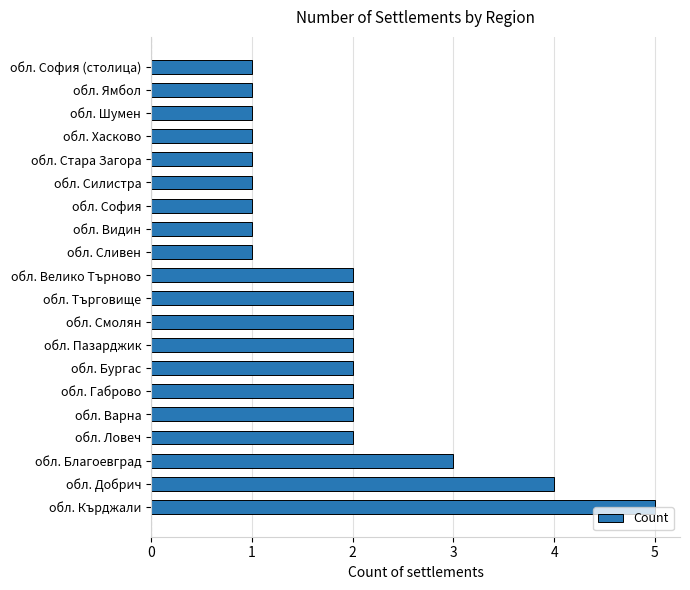

How many distinct data groups are displayed?

1